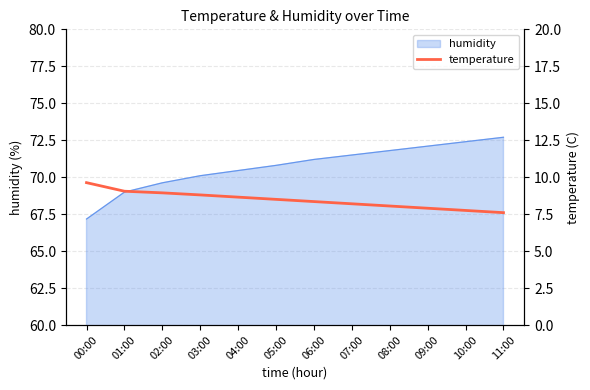

What is the difference between the second highest and minimum values?

1.5